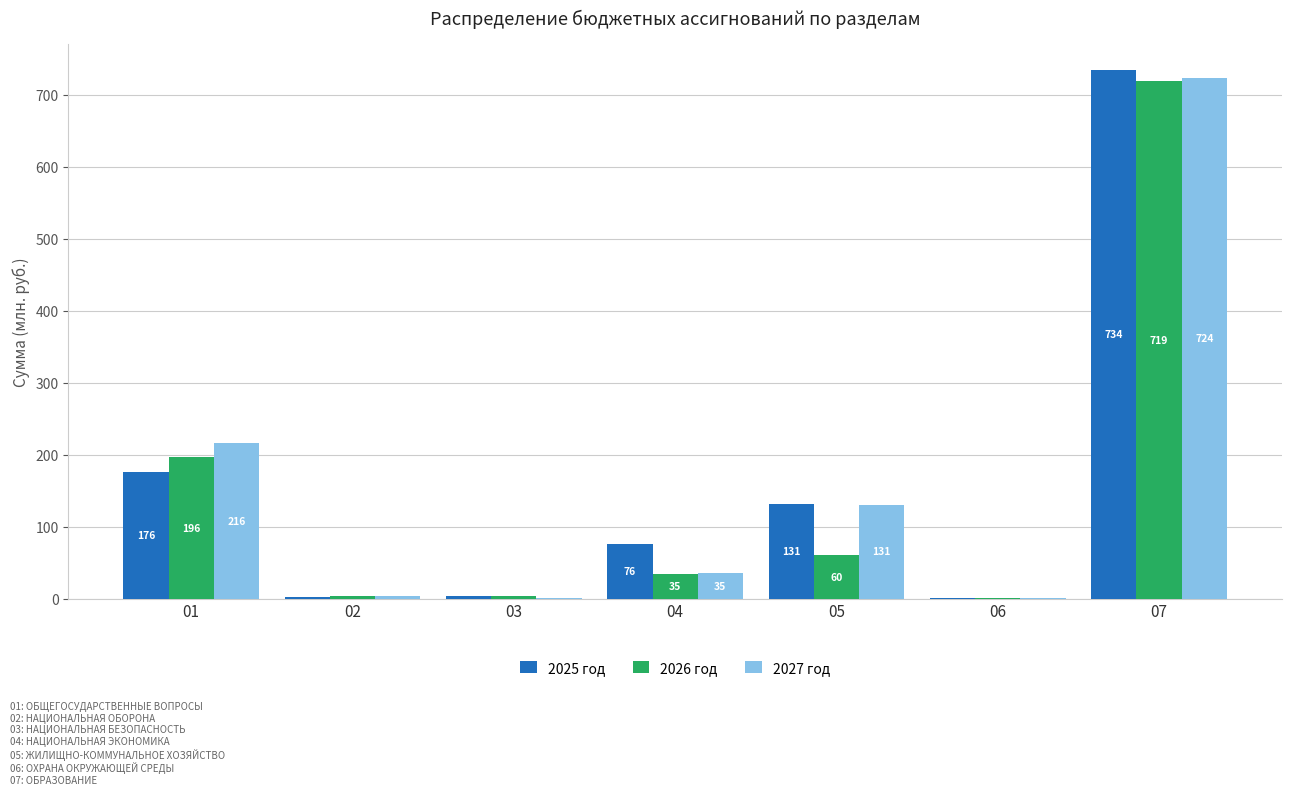

Which series has the largest total across all categories?

2025 год